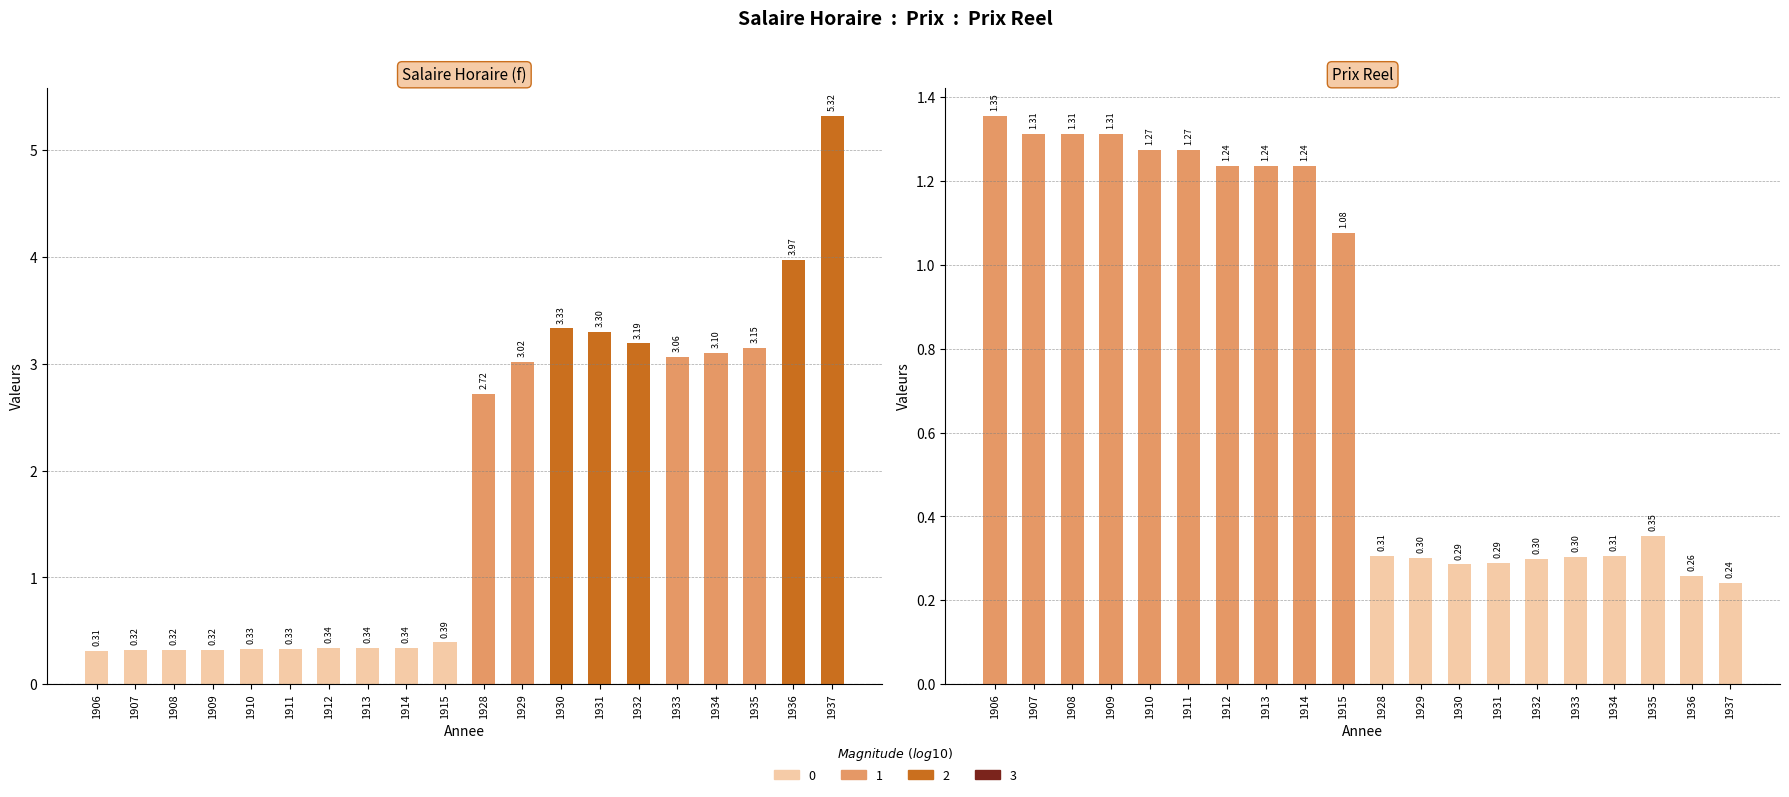

What is the smallest value displayed?

0.2